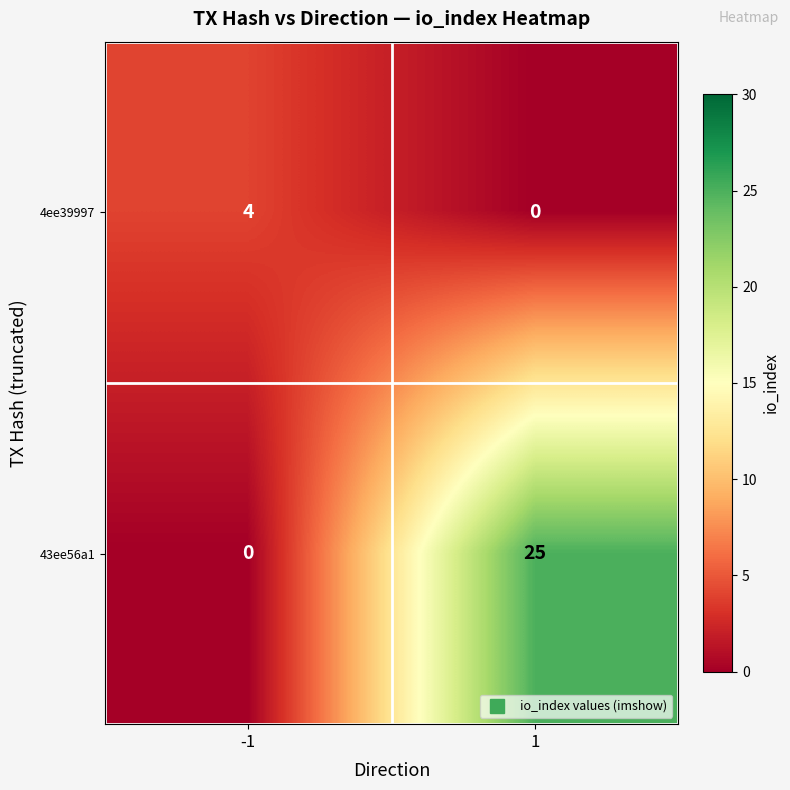

List the series in order of their peak value, lowest first.

4ee39997, 43ee56a1